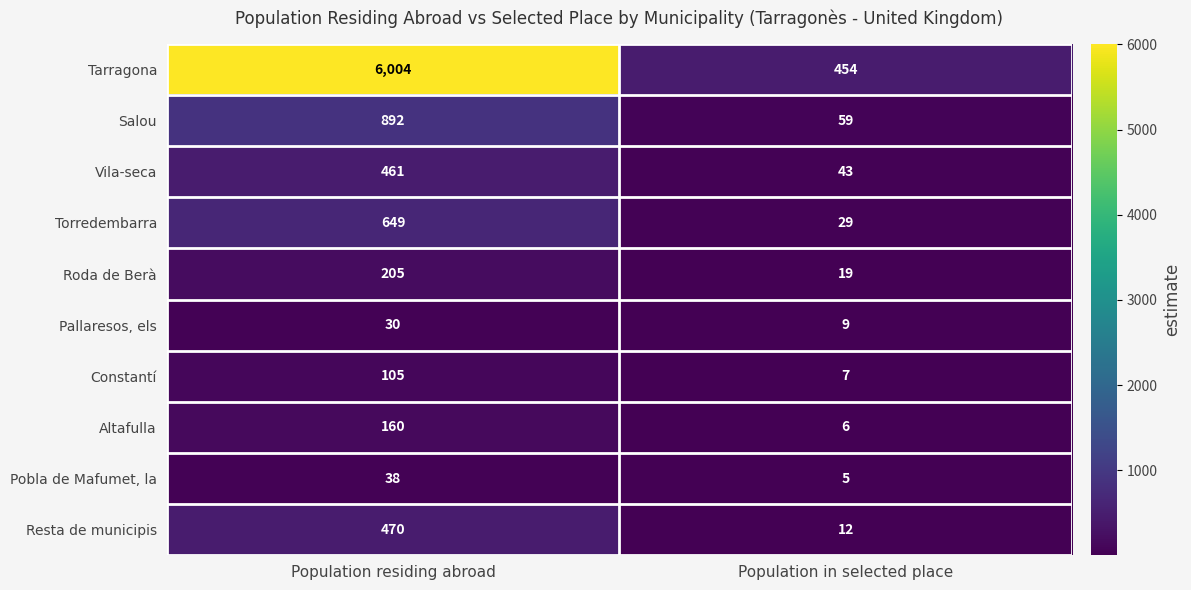

Which series has the largest range (max minus min)?

Tarragona